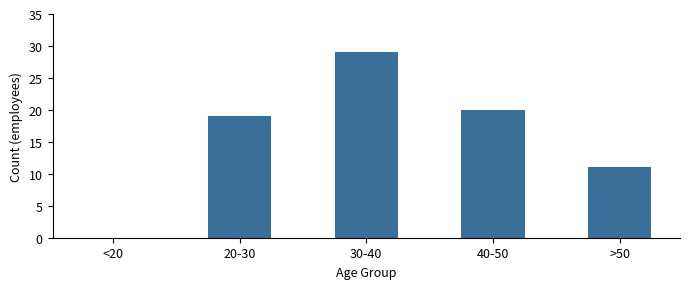

Where is the data nearest to the value 14?

>50